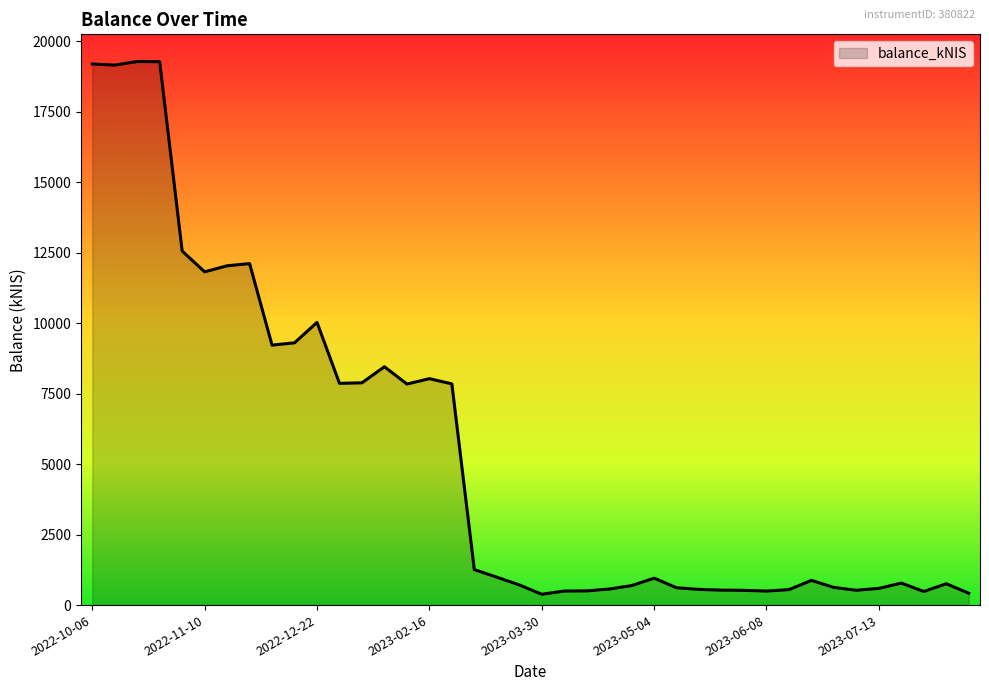

How many lines are shown in the chart?

1